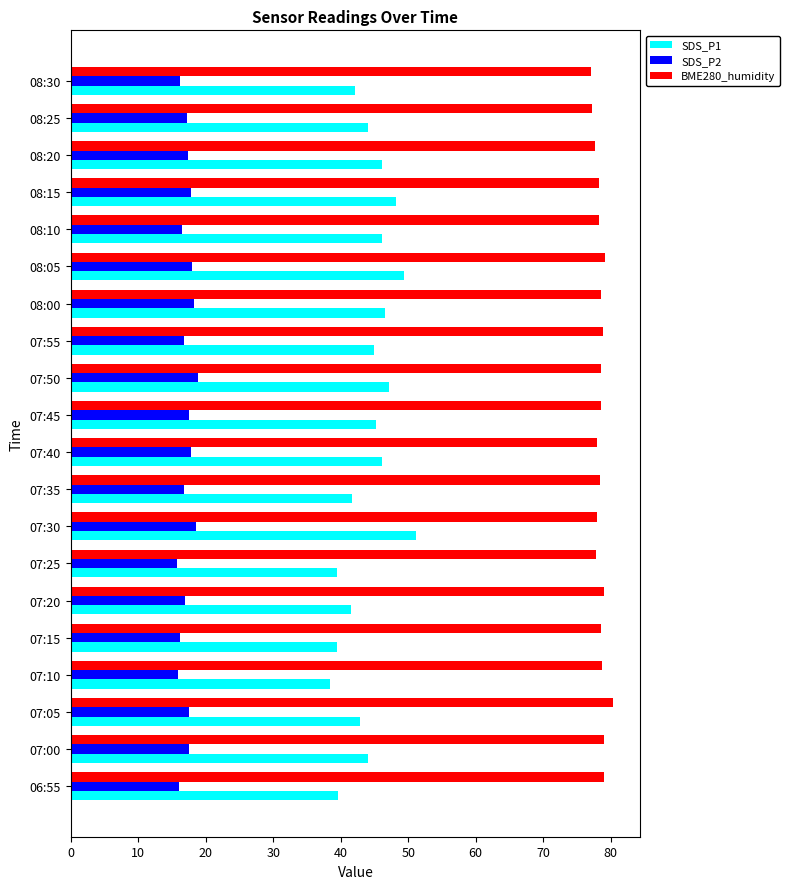

Which series has the widest spread of values?

SDS_P1